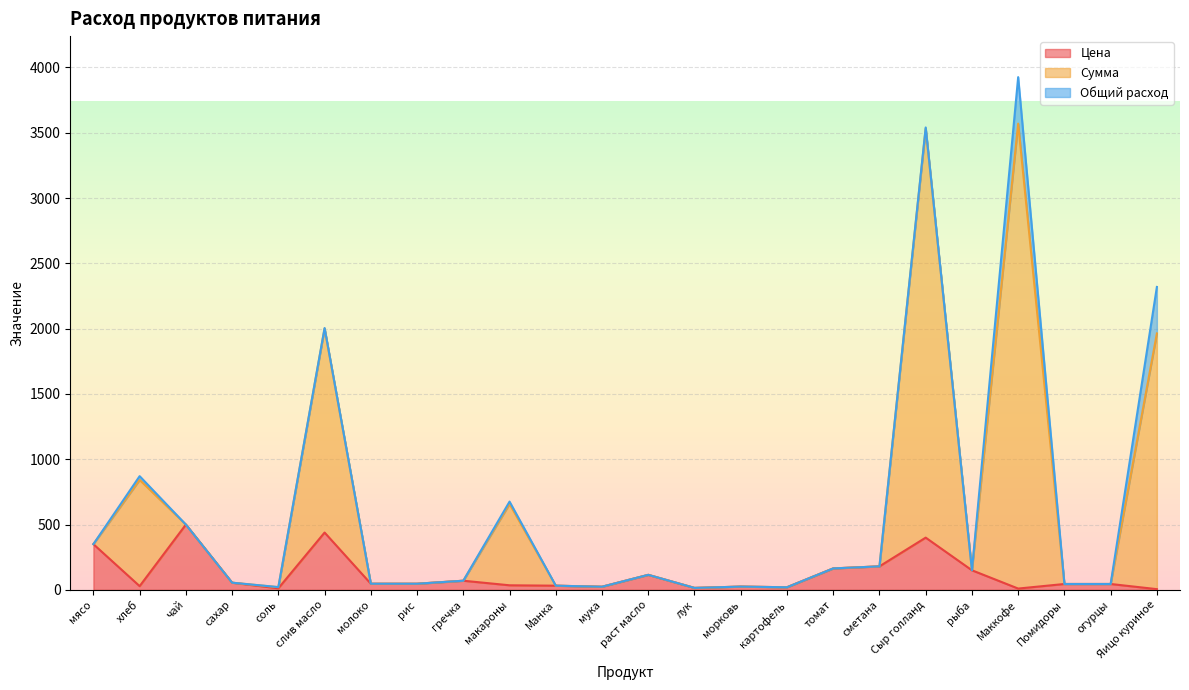

What is the difference between the second highest and minimum values in the Сумма series?

3525.6